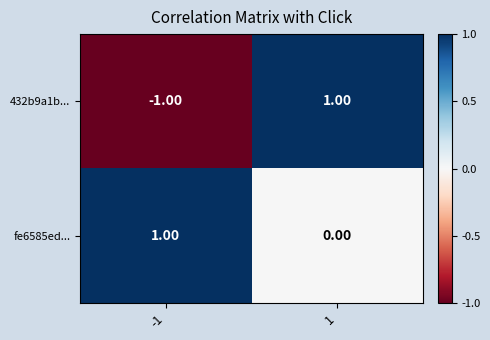

Which series has the largest total across all categories?

fe6585ed...